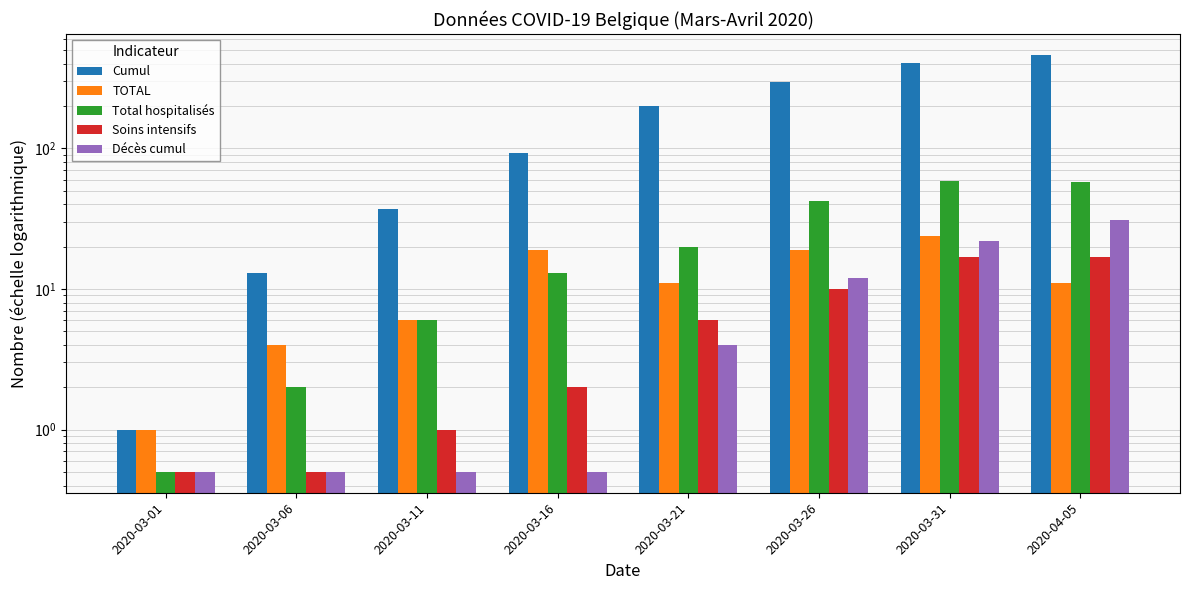

Rank the categories by Total hospitalisés value from highest to lowest.

2020-03-31, 2020-04-05, 2020-03-26, 2020-03-21, 2020-03-16, 2020-03-11, 2020-03-06, 2020-03-01